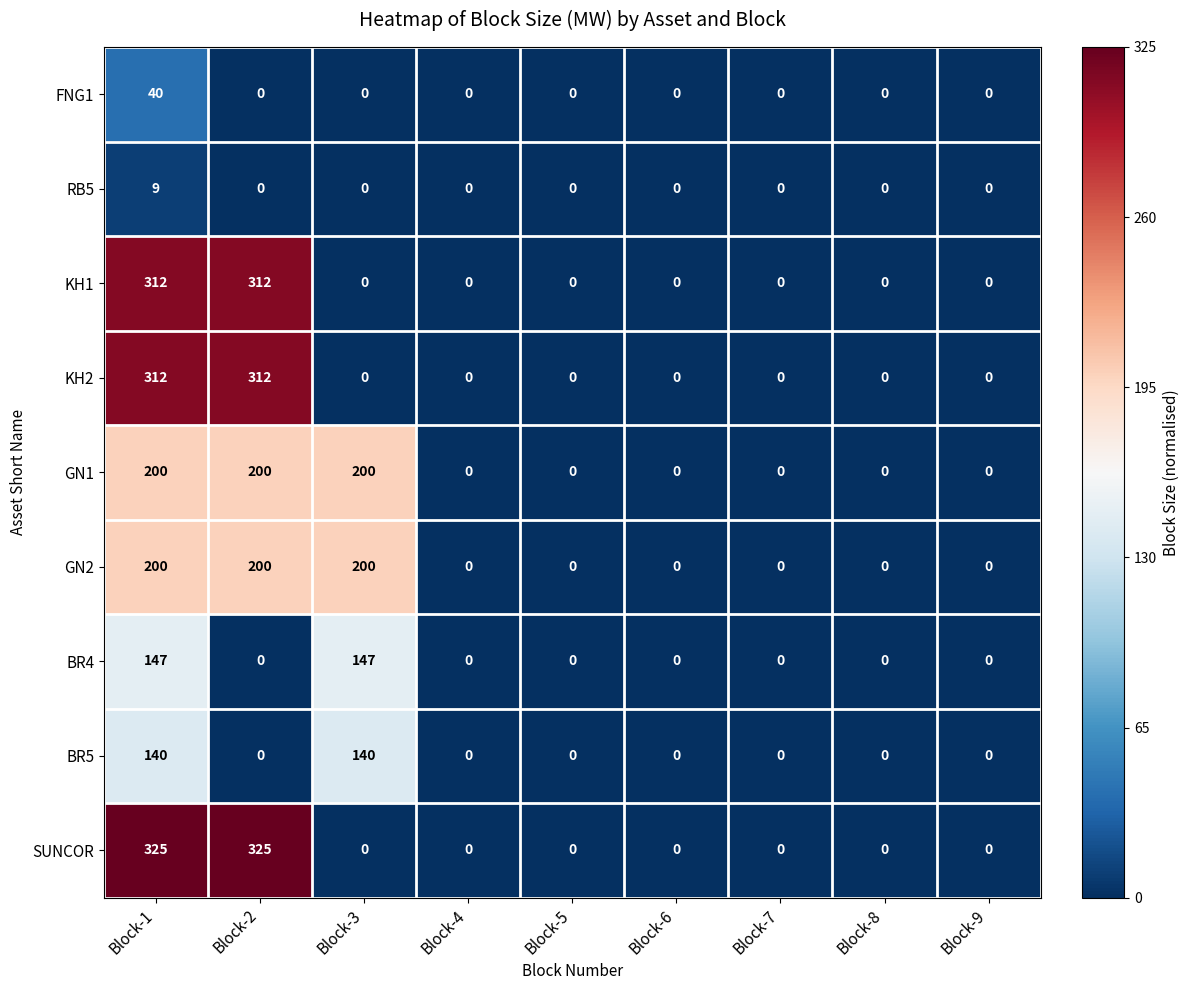

What is the total value across all series at Block-1?

1685